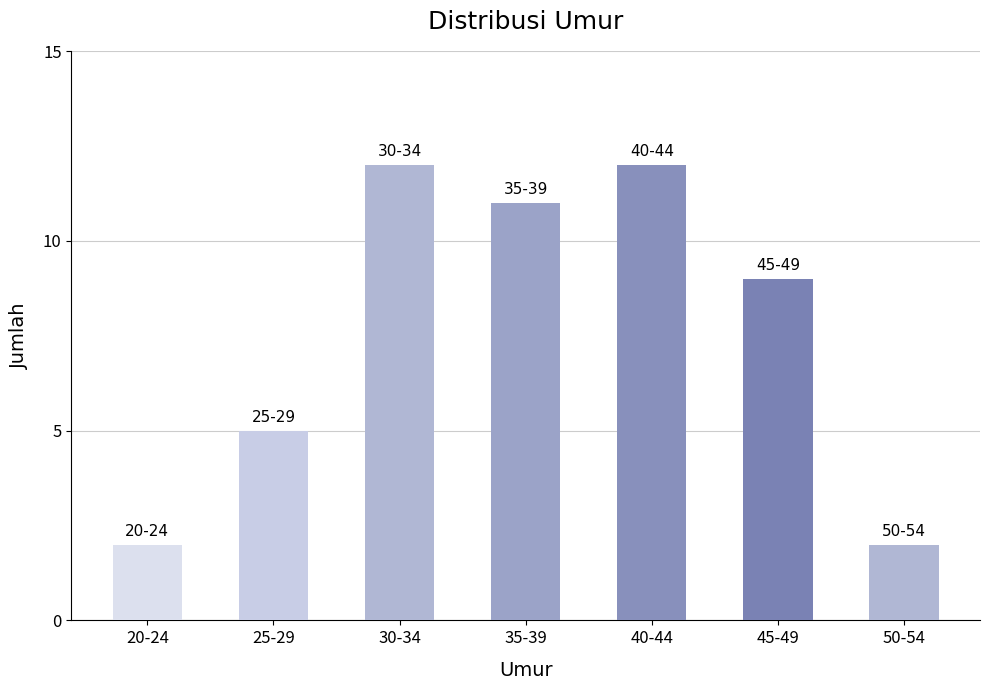

What is the label of the 4th bar from the right?

35-39